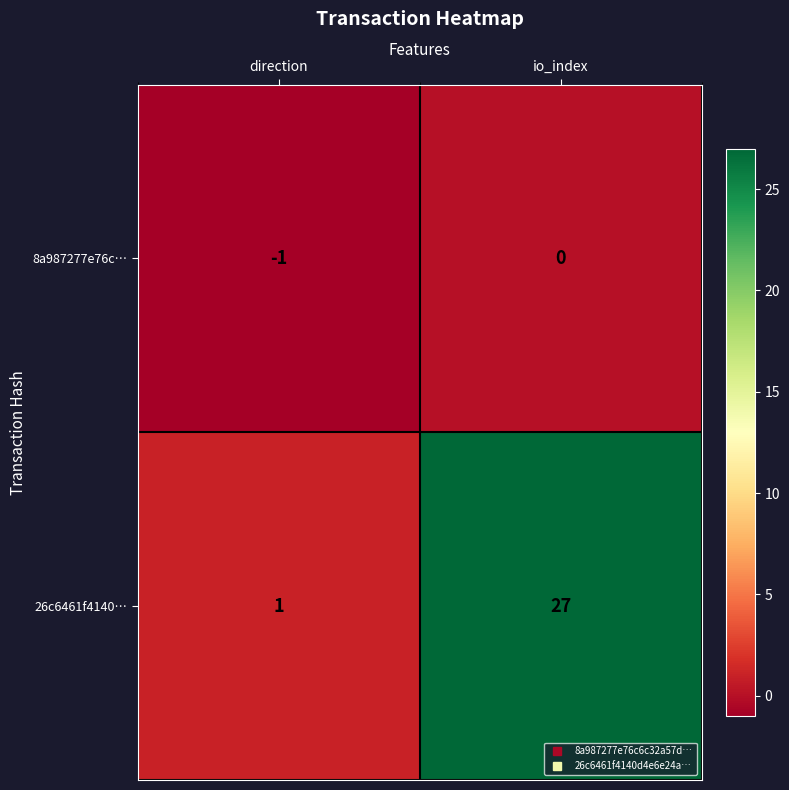

Where is 26c6461f4140… nearest to the value 14?

direction